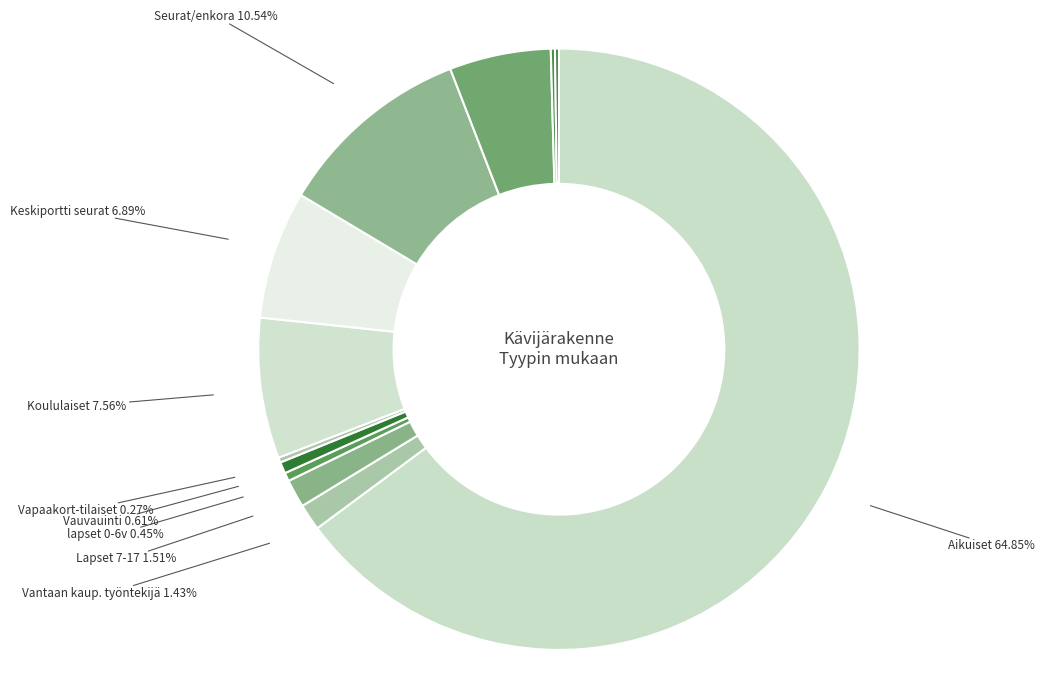

How many segments does this pie chart have?

12